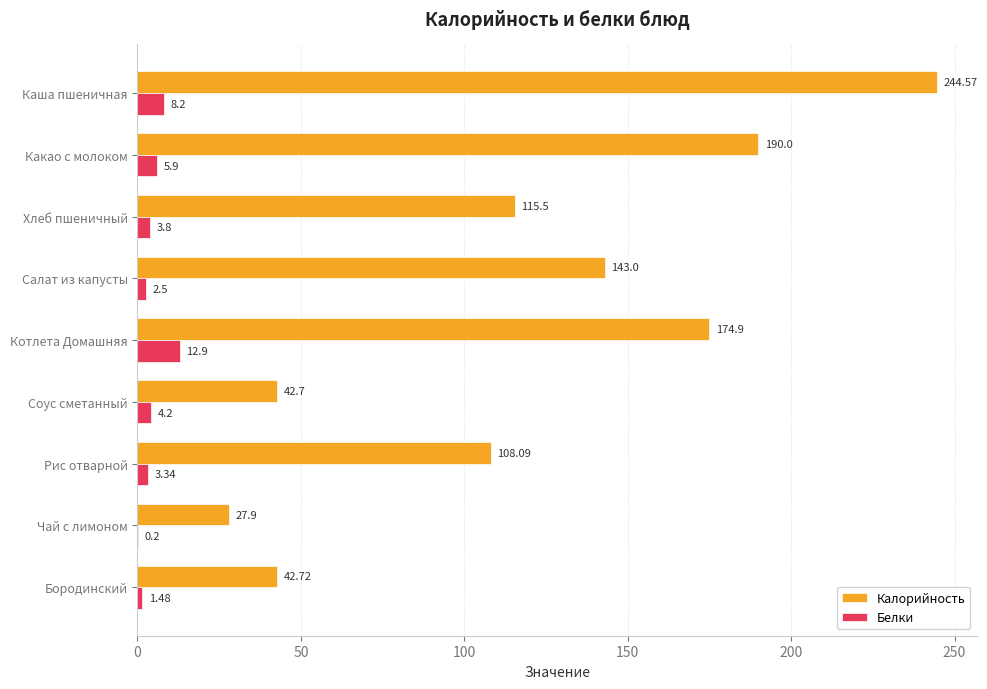

What is the average value of the Калорийность series?

121.0